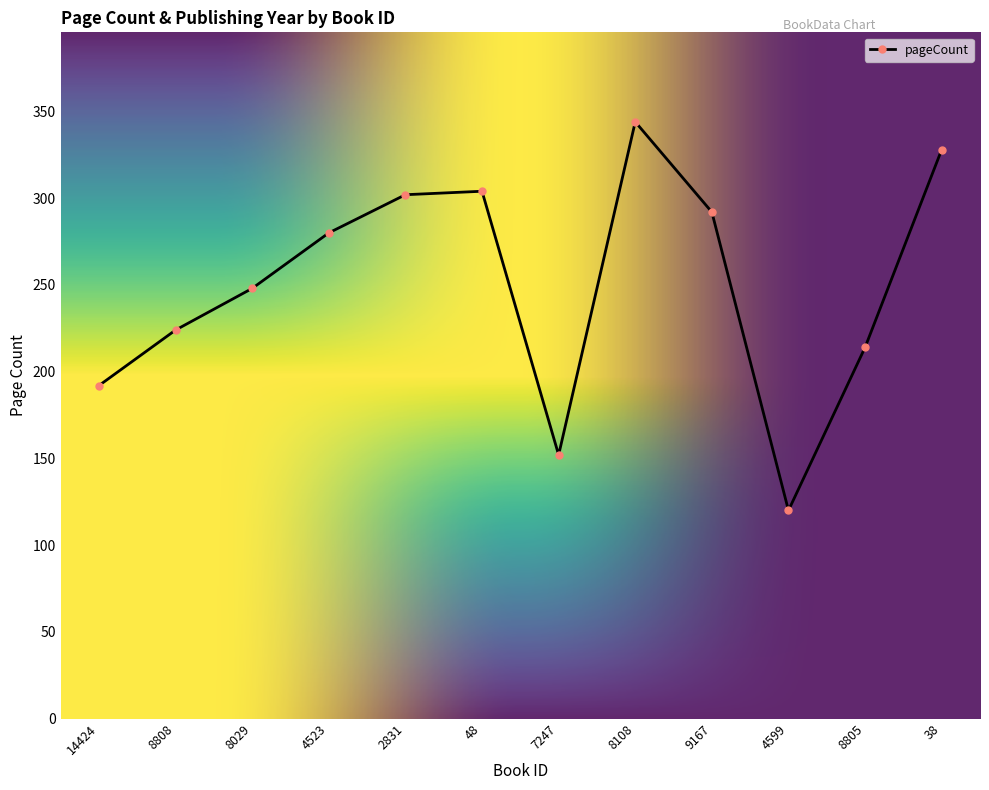

How many points are higher than both their immediate neighbors (excluding endpoints)?

2